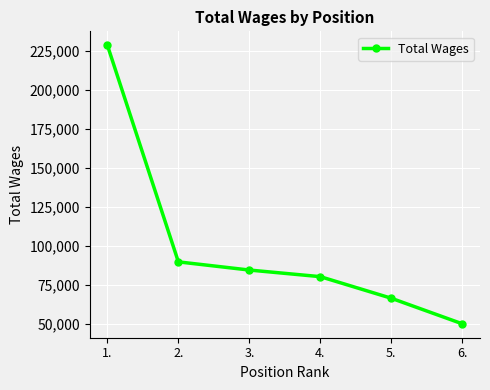

Reading left to right, transcribe all the data shown in this chart.

228767	89746	84501	80253	66401	50000